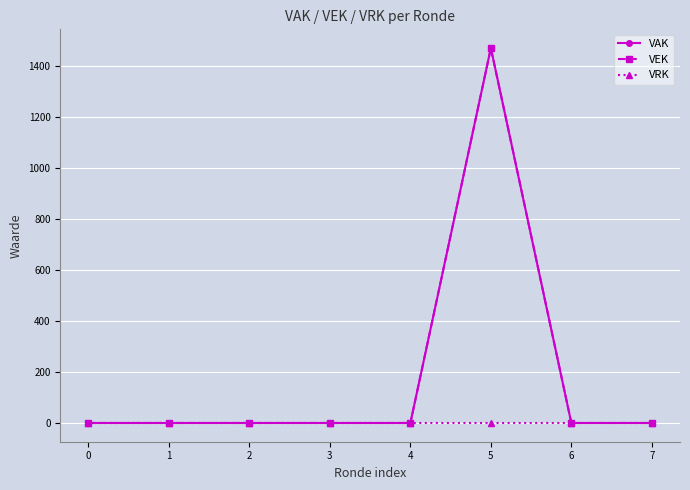

Rank the series by their maximum value, from highest to lowest.

VAK, VEK, VRK